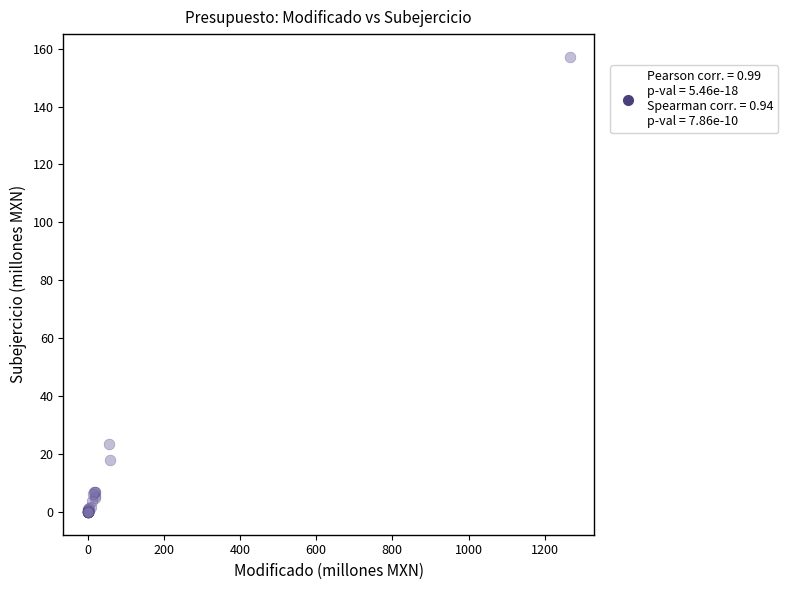

What Y value in the scatter plot is closest to 78?

23.6